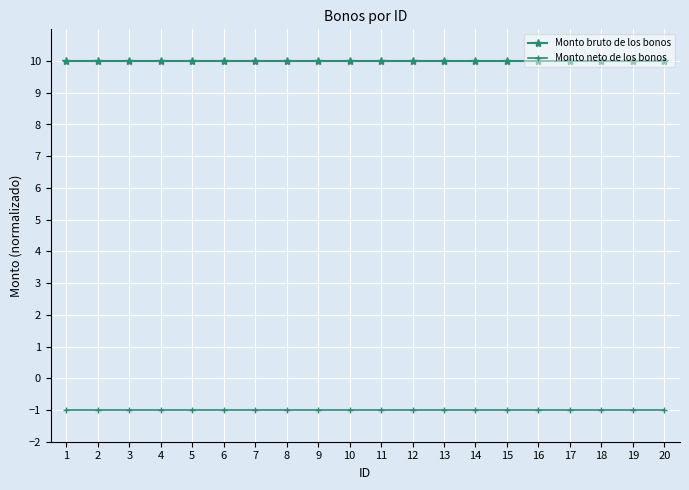

True or false: Monto neto de los bonos and Monto bruto de los bonos cross at least once.

False